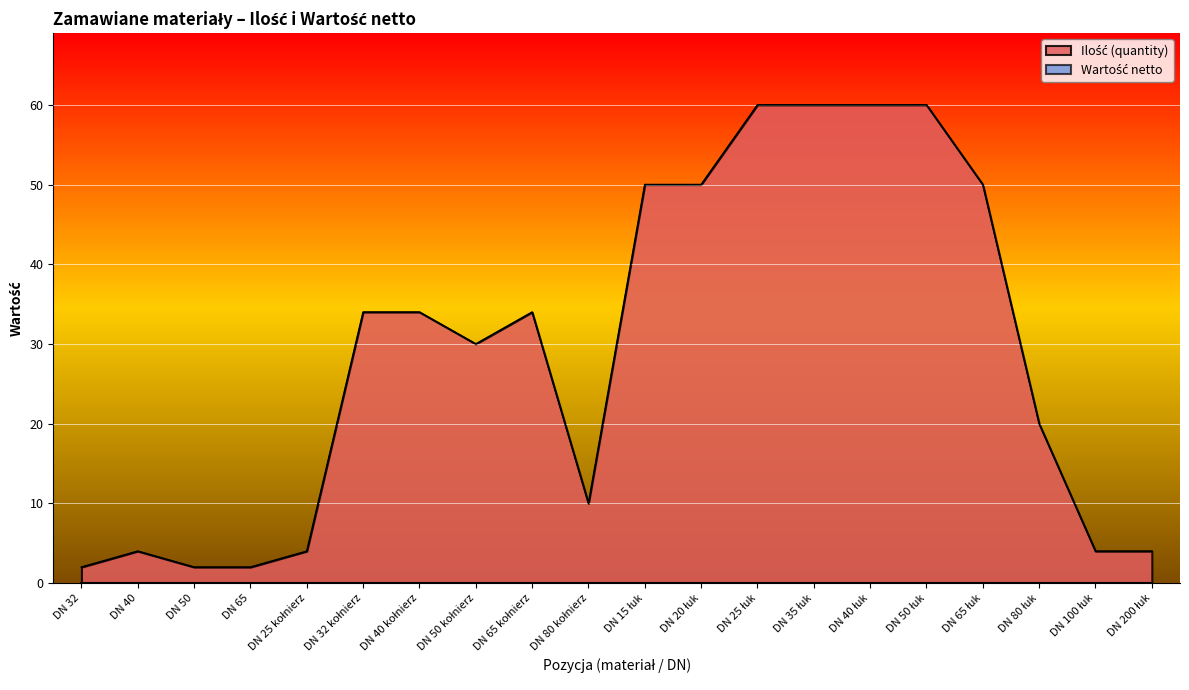

At which category does the data reach its first local valley?

DN 50 kołnierz